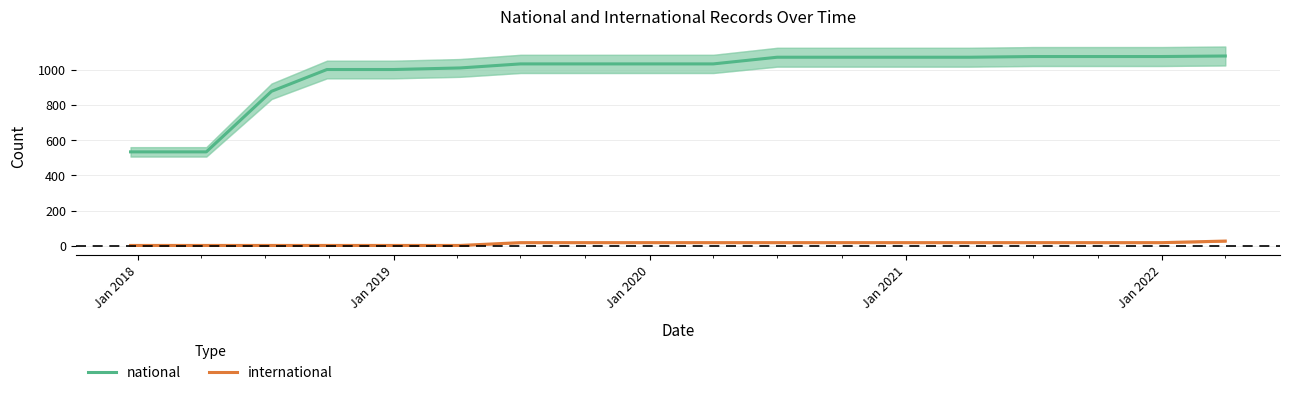

The national series shows 1003 at Jan 2019. True or false?

True